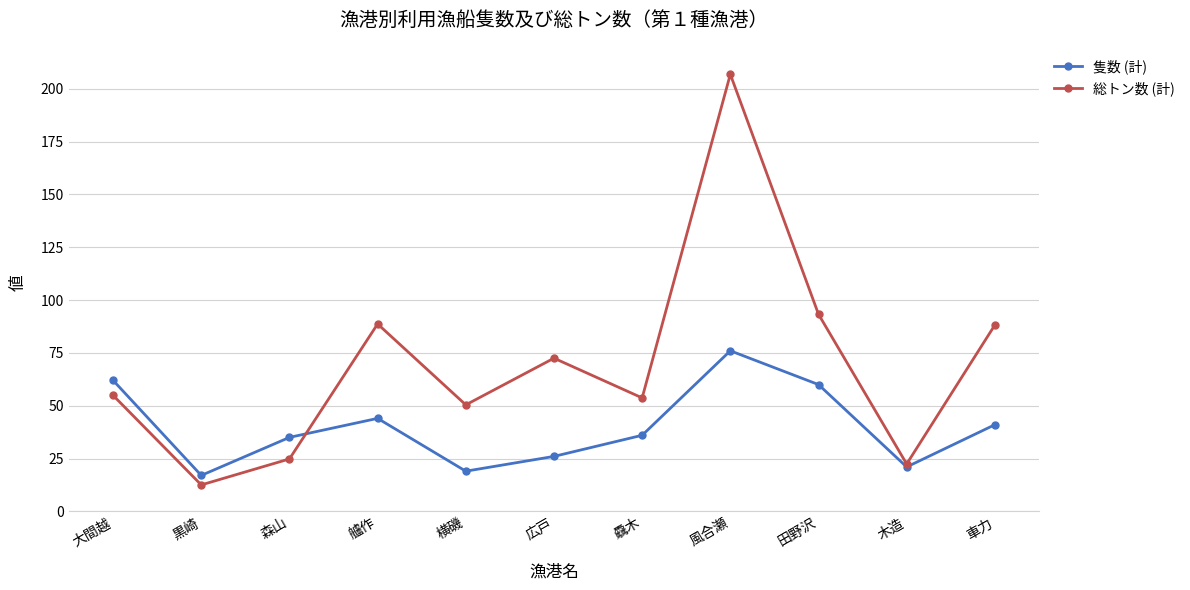

At which category does the chart reach its peak across all series?

風合瀬